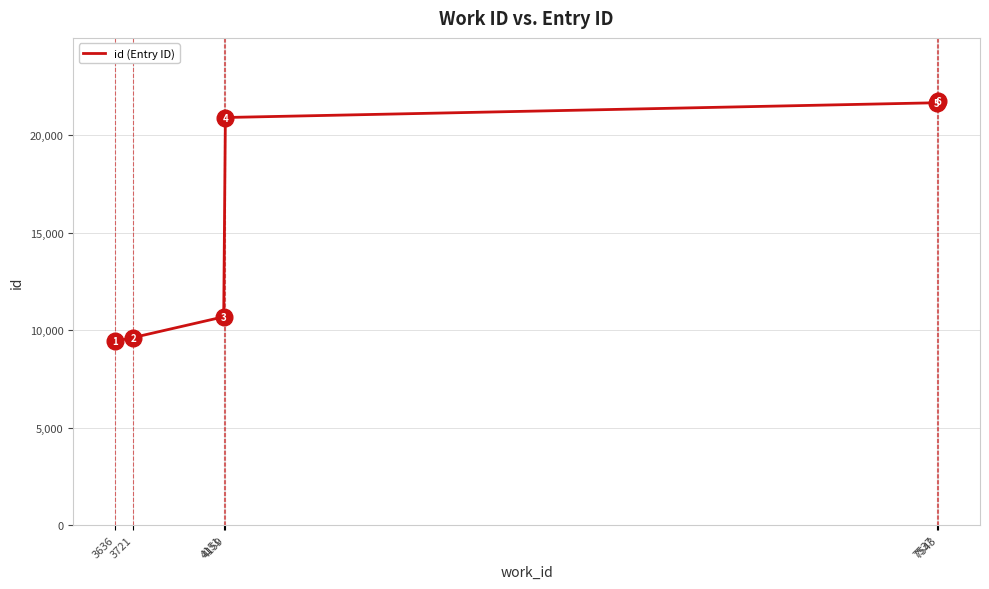

Reading right to left, list all the values displayed in this chart.

21718	21651	20895	10680	9615	9437